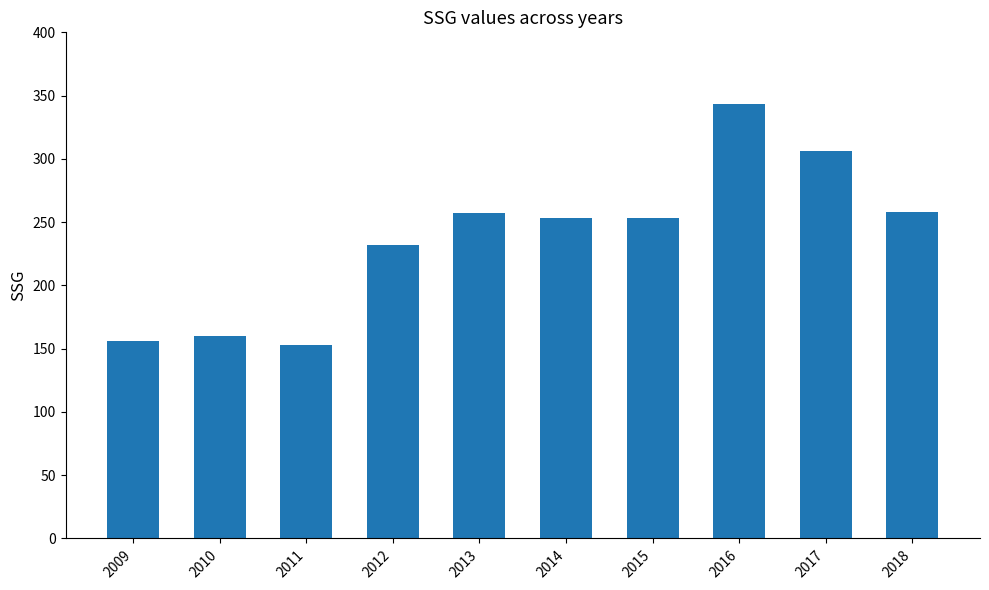

Count the number of categories in the chart.

10